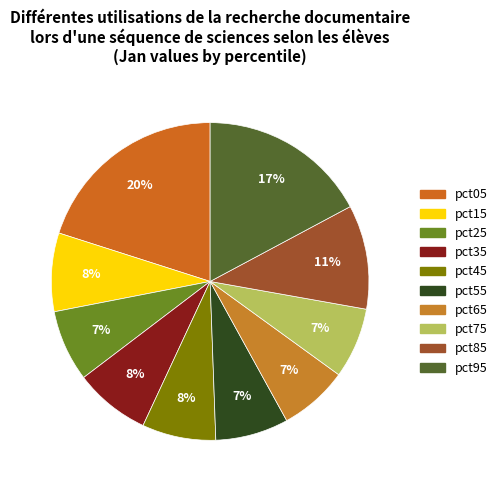

To the nearest percent, what portion does pct75 represent?

7%